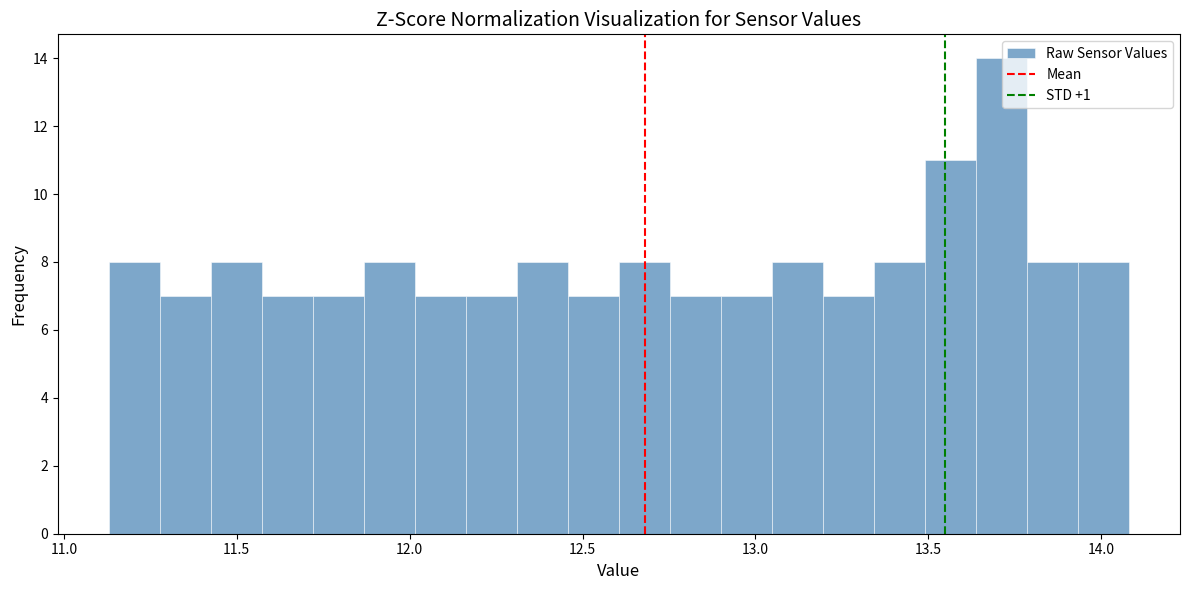

Read against the x-axis, roughly where is the centre of the tallest bar?

13.70